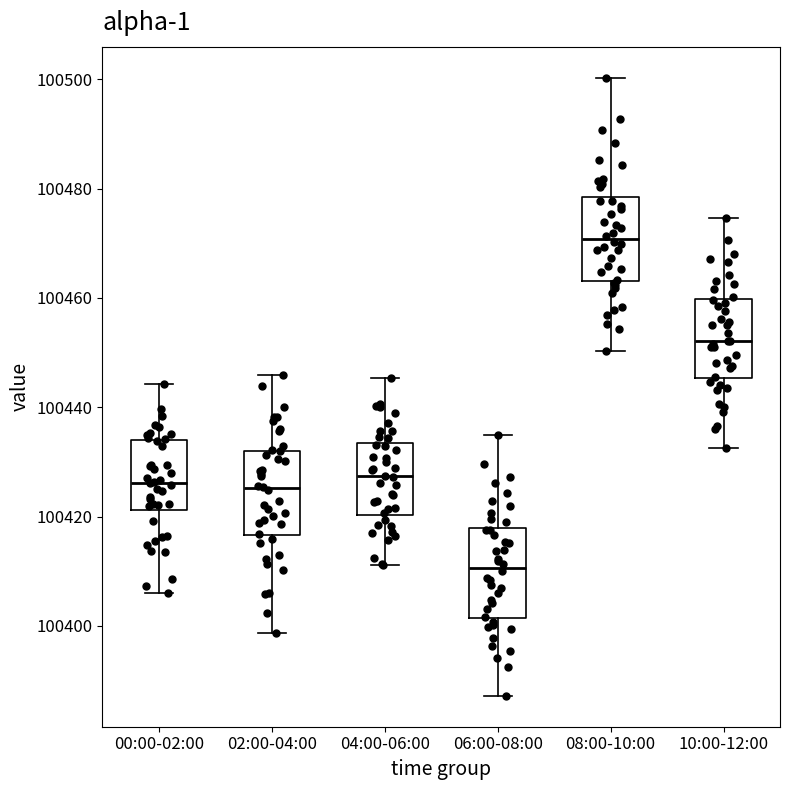

Which box has the lowest median line?

06:00-08:00